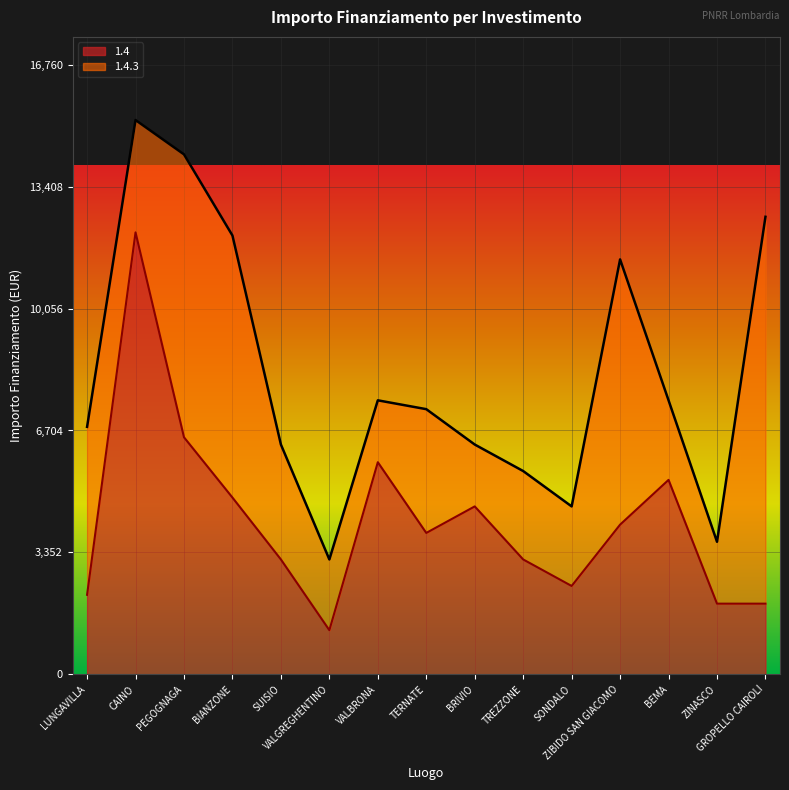

The chart shows a value of 7847 at BEMA. True or false?

False